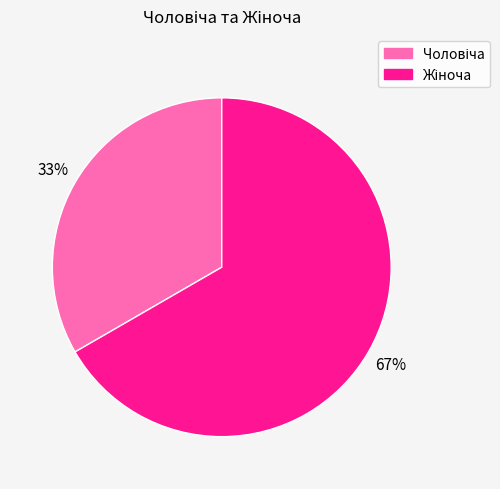

To the nearest percent, what is the average slice percentage?

50%